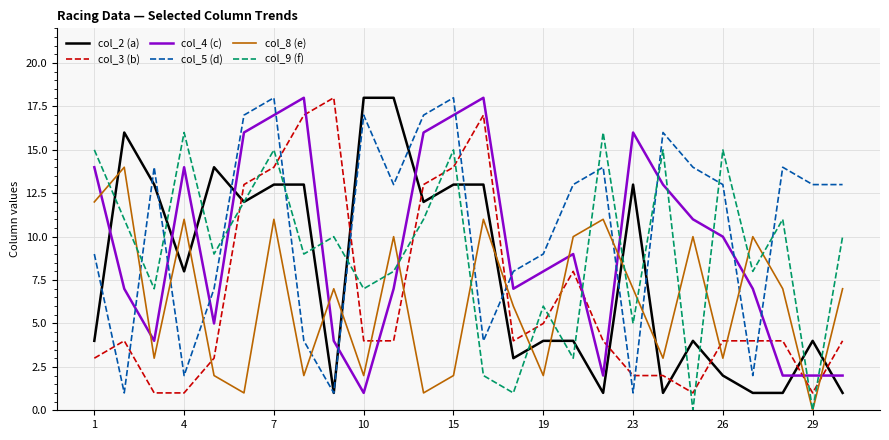

After their last crossing, which series has the higher values: col_5 (d) or col_3 (b)?

col_5 (d)